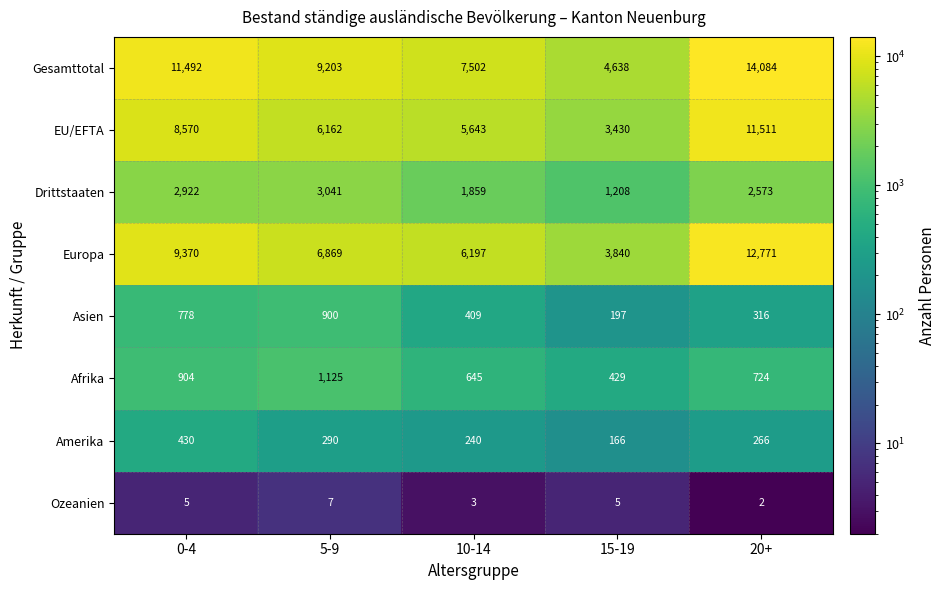

What is the difference between the second highest and second lowest values in the Asien series?

462